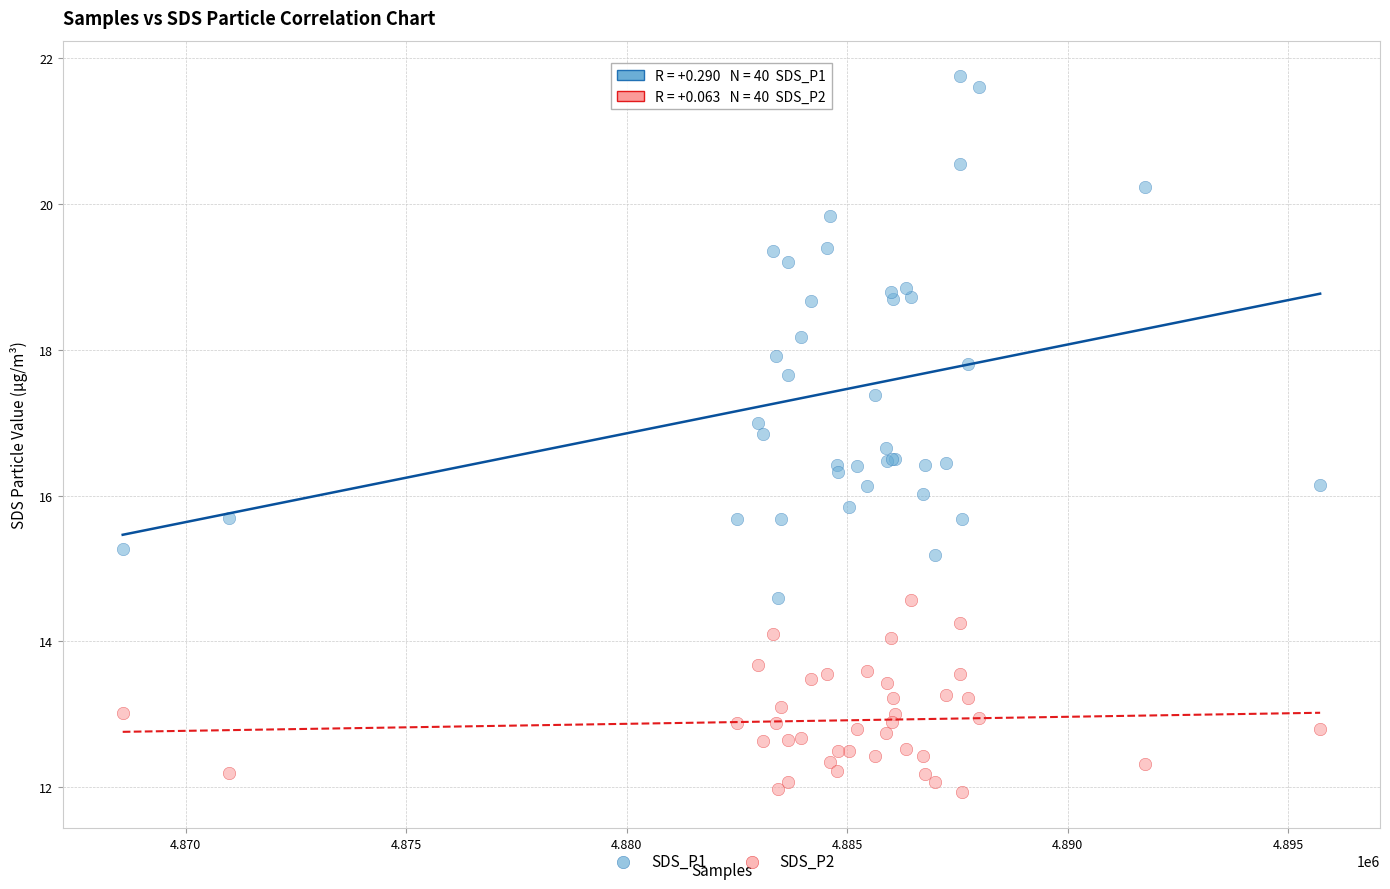

Which series has the largest Y range (max minus min)?

SDS_P1